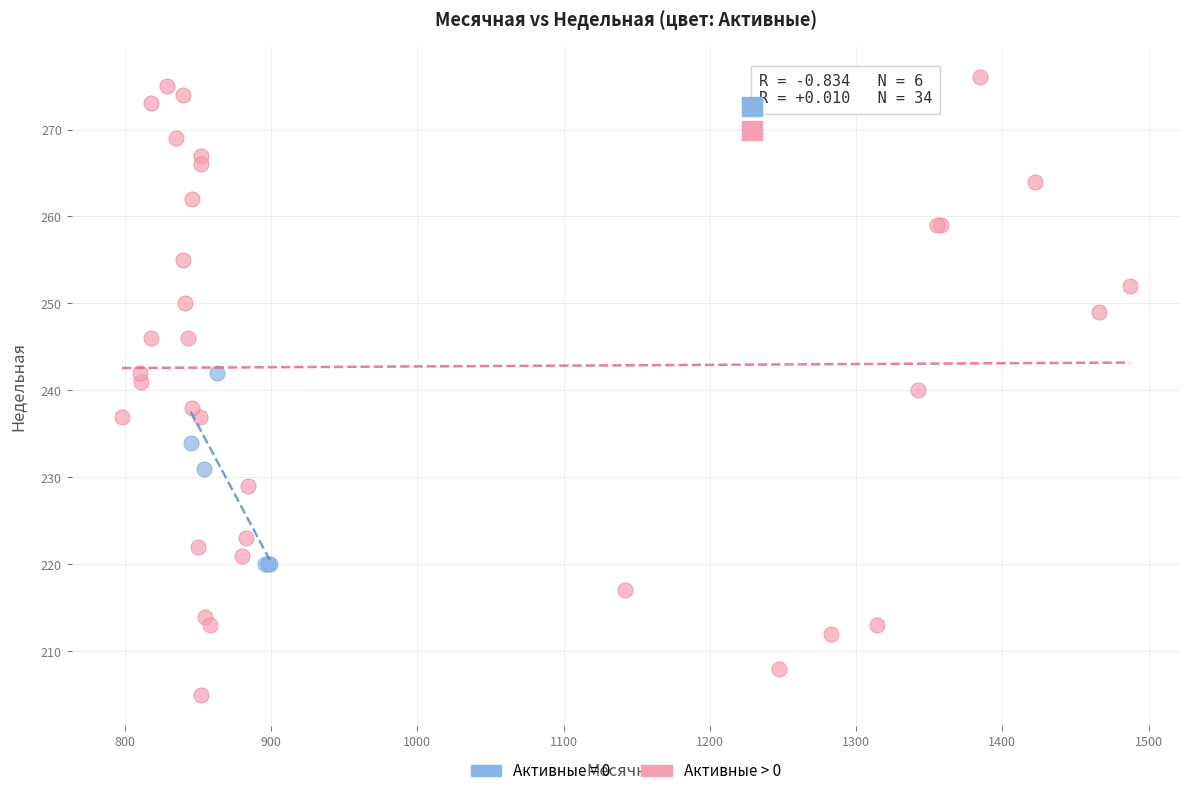

Which series has the widest spread of Y values?

Активные > 0